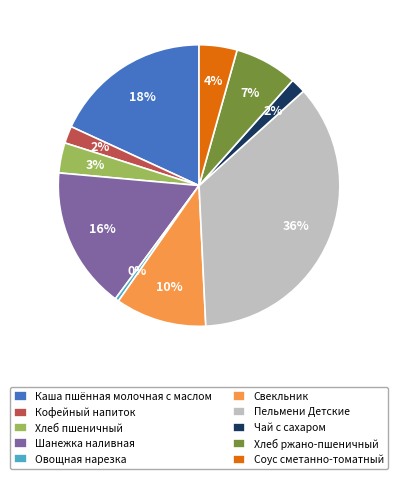

What is the smallest slice in the pie chart?

Овощная нарезка